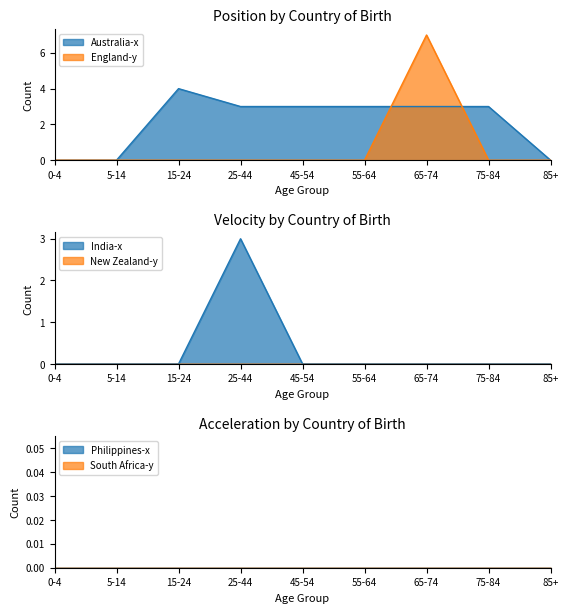

What position from the right is 25-44?

6